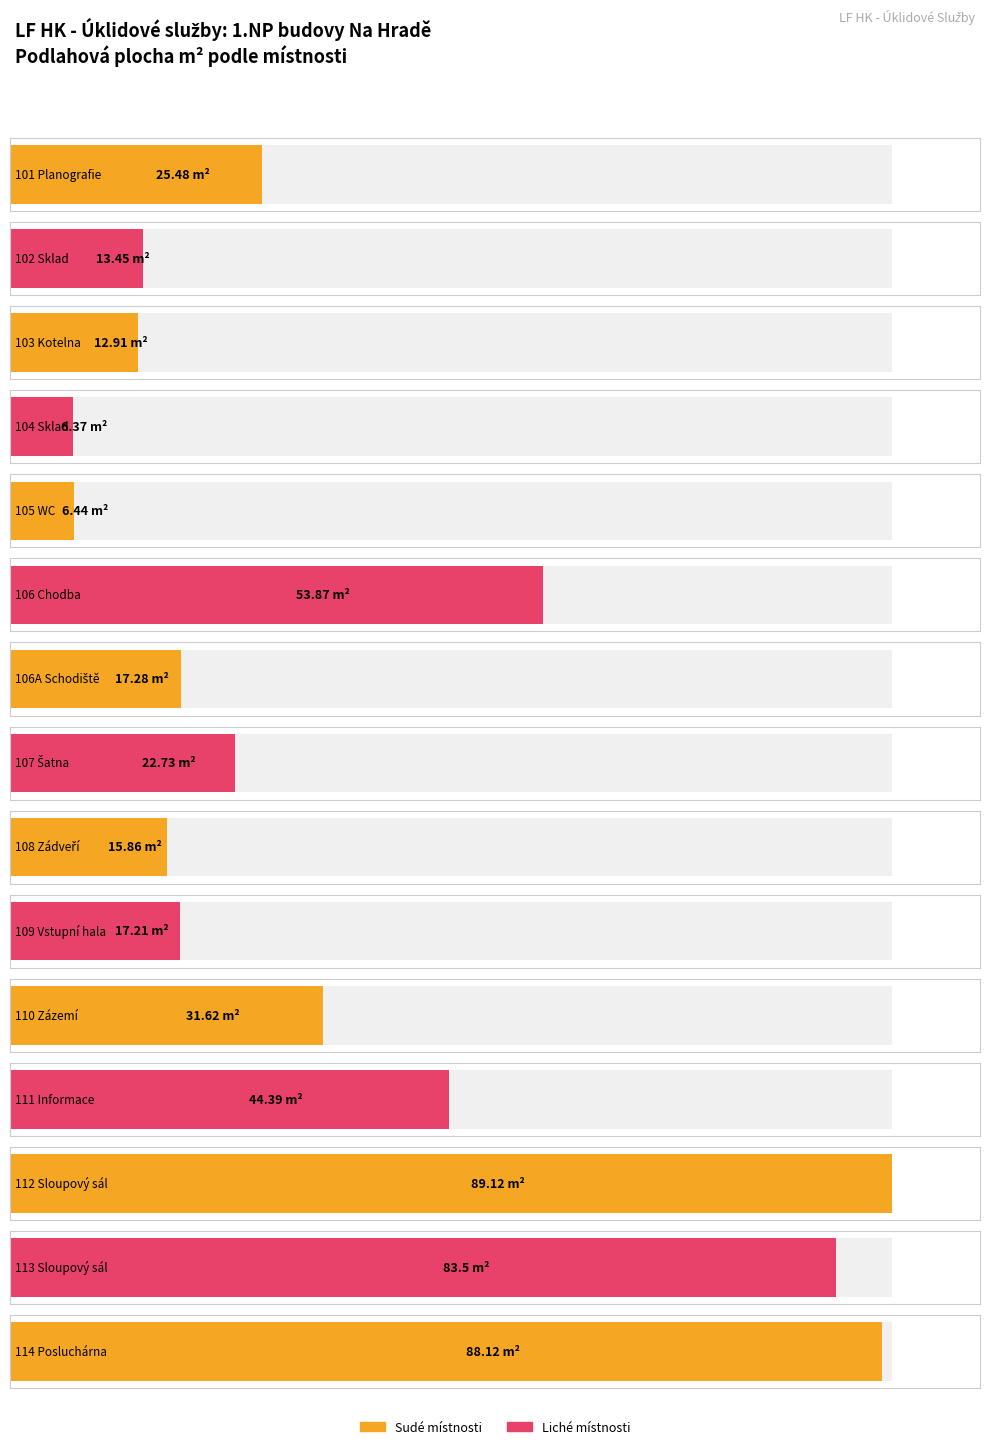

The value at 109 Vstupní hala is 7.4. True or false?

False